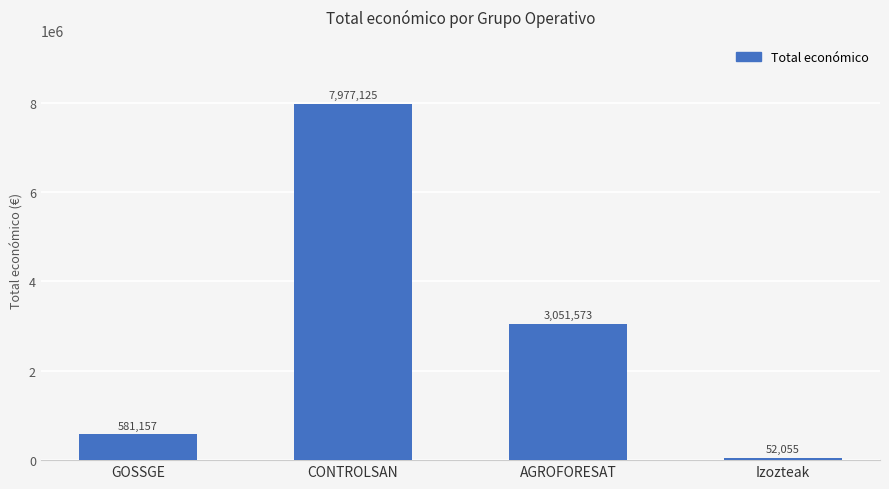

What is the minimum value shown in the chart?

52055